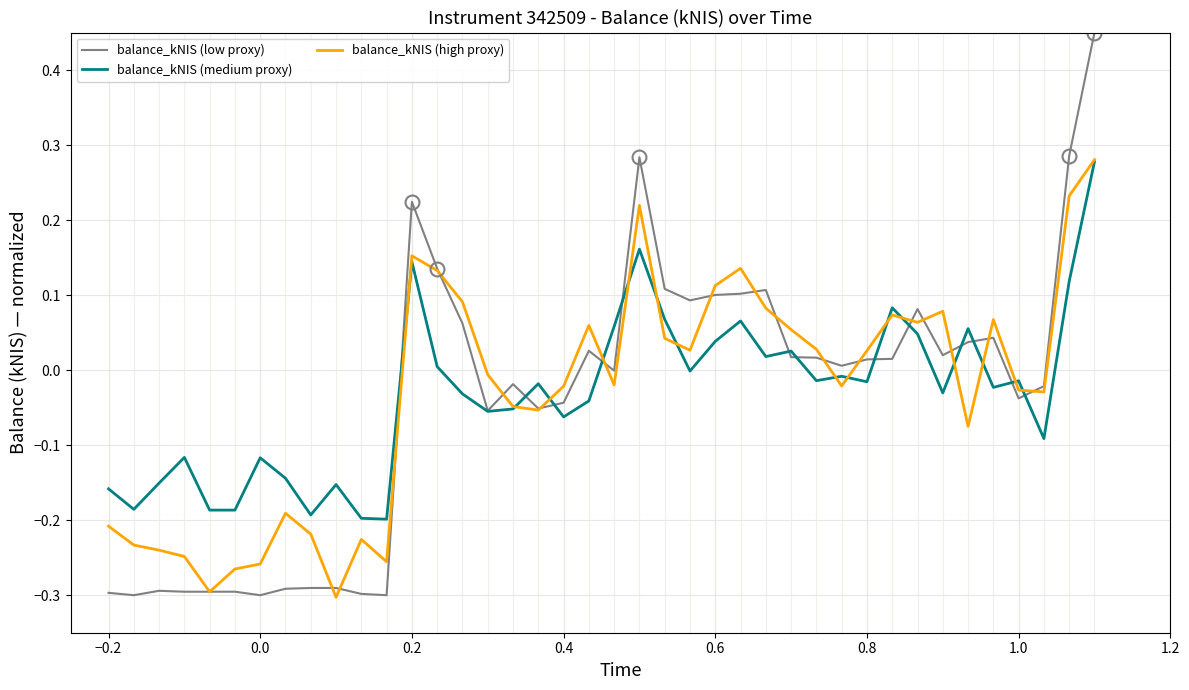

True or false: balance_kNIS (low proxy) and balance_kNIS (medium proxy) intersect in this chart.

True